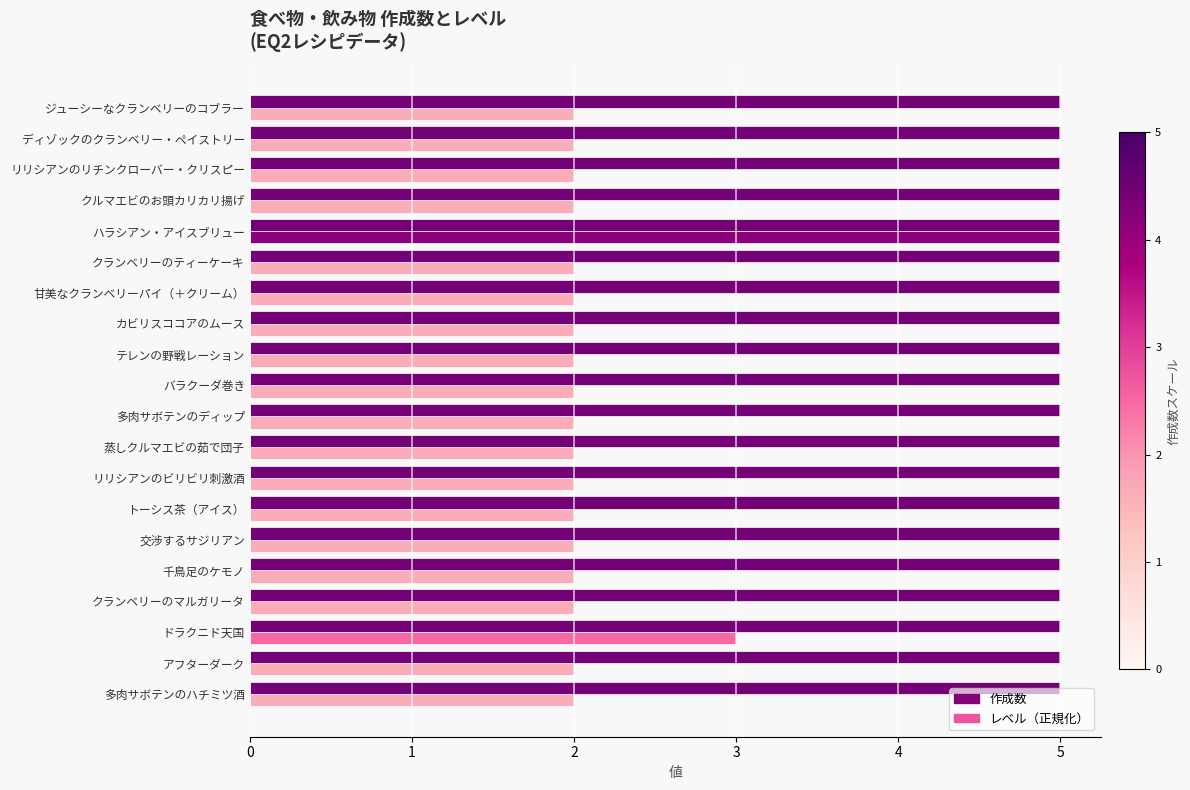

What is the spread (max minus min) of values at テレンの野戦レーション?

3